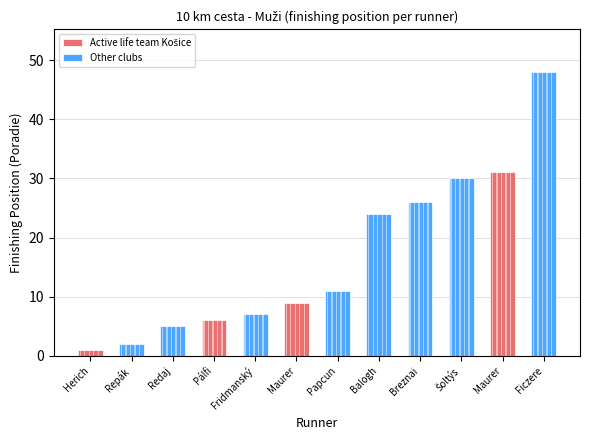

What is the approximate value at Maurer Filip, to the nearest 10?

10